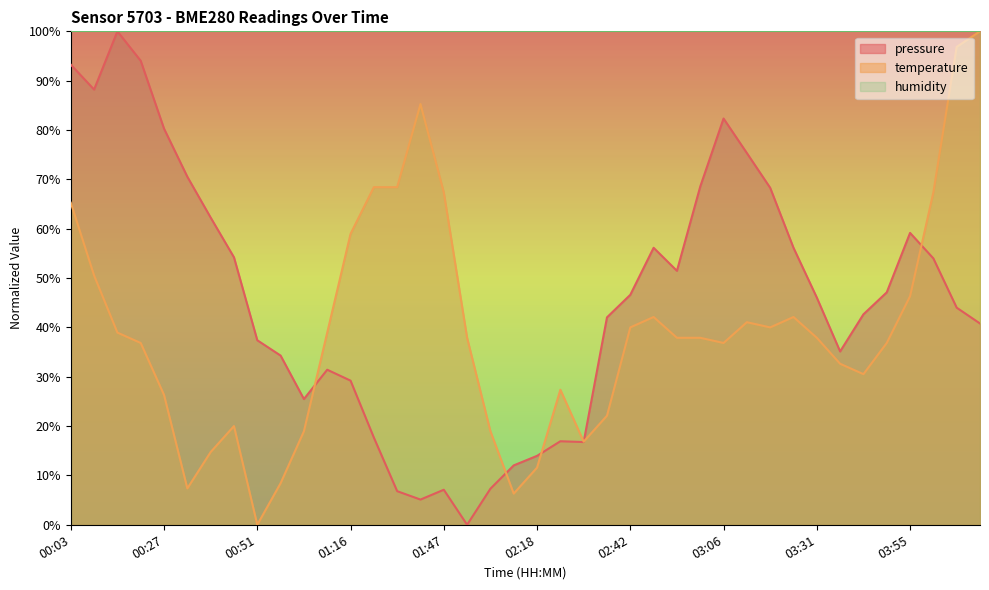

Reading left to right, transcribe all the data shown in this chart.

pressure: 93.2	88.2	100.0	94.0	80.3	70.5	62.3	54.2	37.4	34.3	25.5	31.4	29.2	17.7	6.8	5.1	7.1	0.0	7.3	12.0	14.0	16.9	16.8	42.0	46.6	56.1	51.5	68.5	82.3	75.3	68.3	56.1	46.0	35.1	42.7	47.1	59.1	54.0	44.0	40.8
temperature: 65.3	50.5	38.9	36.8	26.3	7.4	14.7	20.0	0.0	8.4	18.9	38.9	58.9	68.4	68.4	85.3	67.4	37.9	18.9	6.3	11.6	27.4	16.8	22.1	40.0	42.1	37.9	37.9	36.8	41.1	40.0	42.1	37.9	32.6	30.5	36.8	46.3	67.4	96.8	100.0